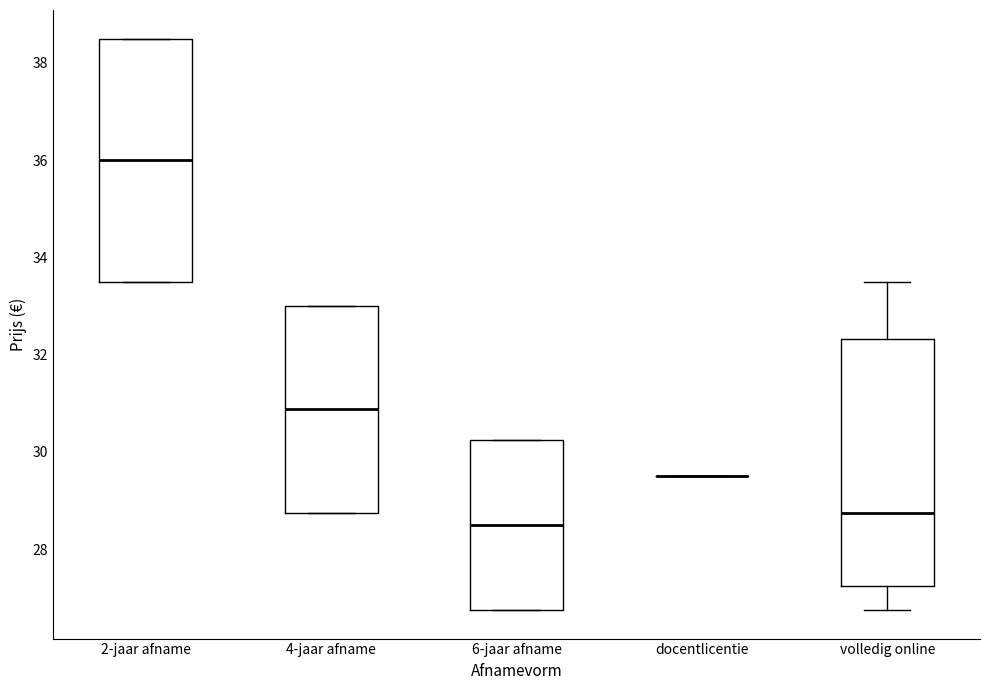

Reading left to right, transcribe this box plot: for each box, give where its median line is, the range the box spans, and where its two whiskers end, as read against the y-axis. The values are not printed on the chart, so give them approximately, as read against the axis.

2-jaar afname: median 36.0, box 33.6 to 38.6, whiskers 33.6 to 38.6
4-jaar afname: median 30.8, box 28.8 to 33.0, whiskers 28.8 to 33.0
6-jaar afname: median 28.6, box 26.8 to 30.2, whiskers 26.8 to 30.2
docentlicentie: box collapsed to a line at 29.6, whiskers 29.6 to 29.6
volledig online: median 28.8, box 27.2 to 32.4, whiskers 26.8 to 33.6